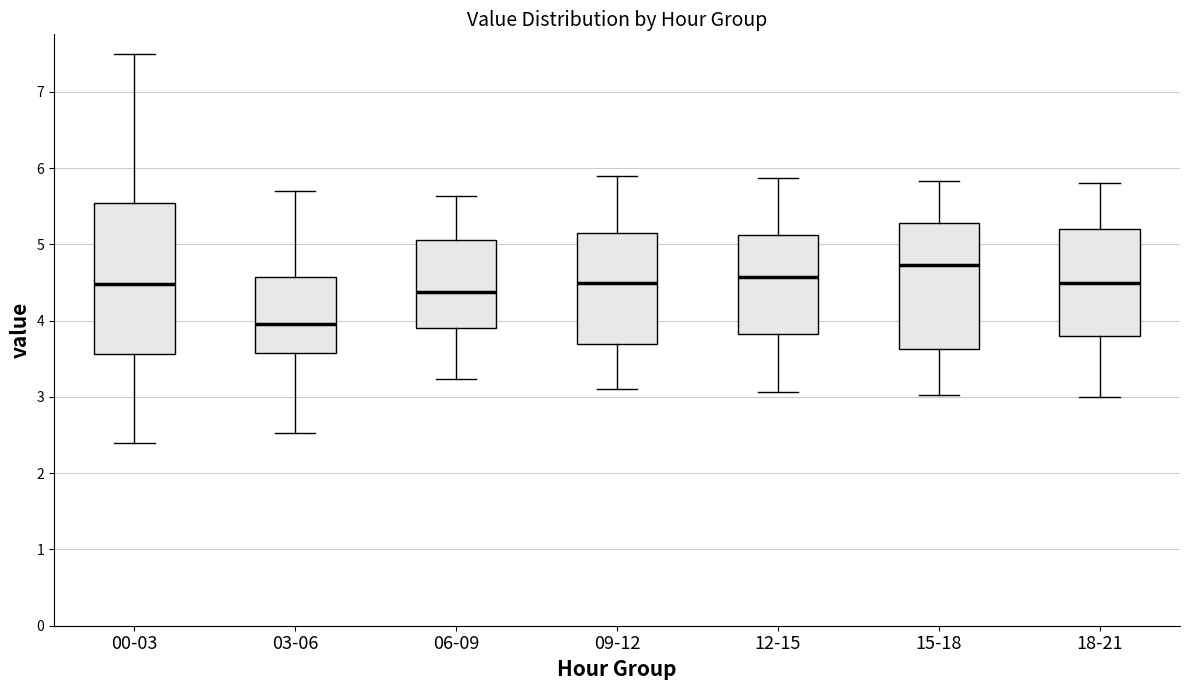

Reading left to right, read every box against the y-axis: the position of its median line, the range the box covers, and the ends of its whiskers. The values are not printed on the chart, so give them approximately, as read against the axis.

00-03: median 4.5, box 3.6 to 5.5, whiskers 2.4 to 7.5
03-06: median 4.0, box 3.6 to 4.6, whiskers 2.5 to 5.7
06-09: median 4.4, box 3.9 to 5.1, whiskers 3.2 to 5.6
09-12: median 4.5, box 3.7 to 5.2, whiskers 3.1 to 5.9
12-15: median 4.6, box 3.8 to 5.1, whiskers 3.1 to 5.9
15-18: median 4.7, box 3.6 to 5.3, whiskers 3.0 to 5.8
18-21: median 4.5, box 3.8 to 5.2, whiskers 3.0 to 5.8